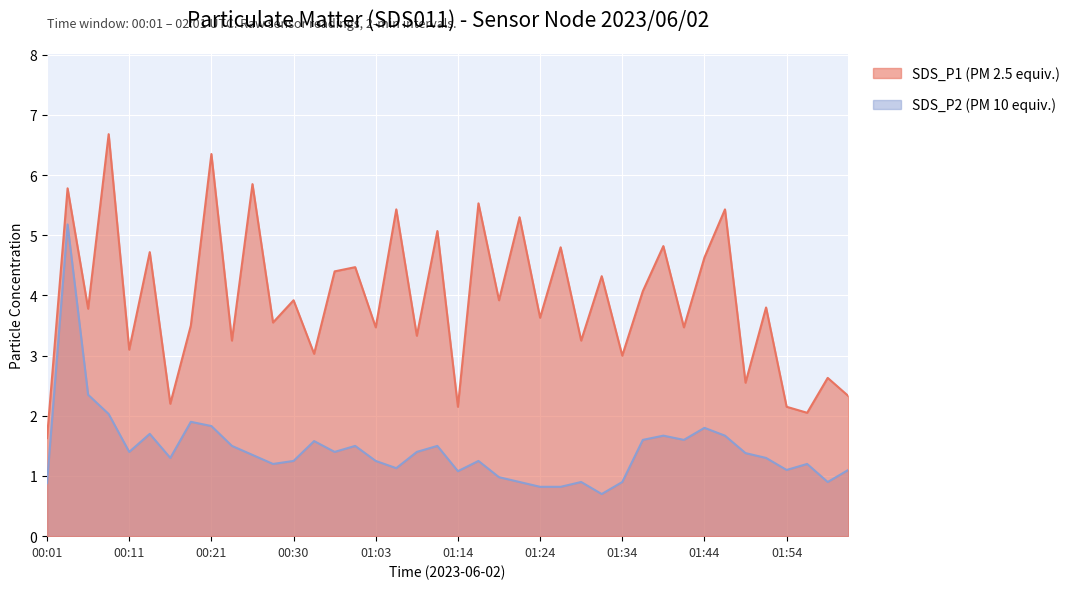

How many values in the SDS_P2 series exceed 1?

31